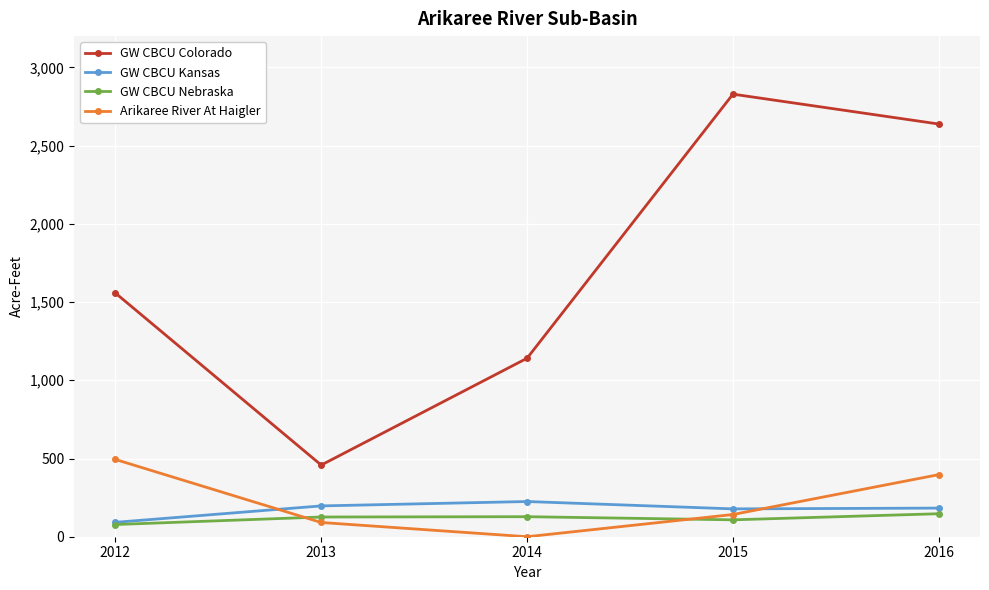

Is the value of GW CBCU Colorado at 2012 greater than the value of GW CBCU Nebraska at 2012?

Yes